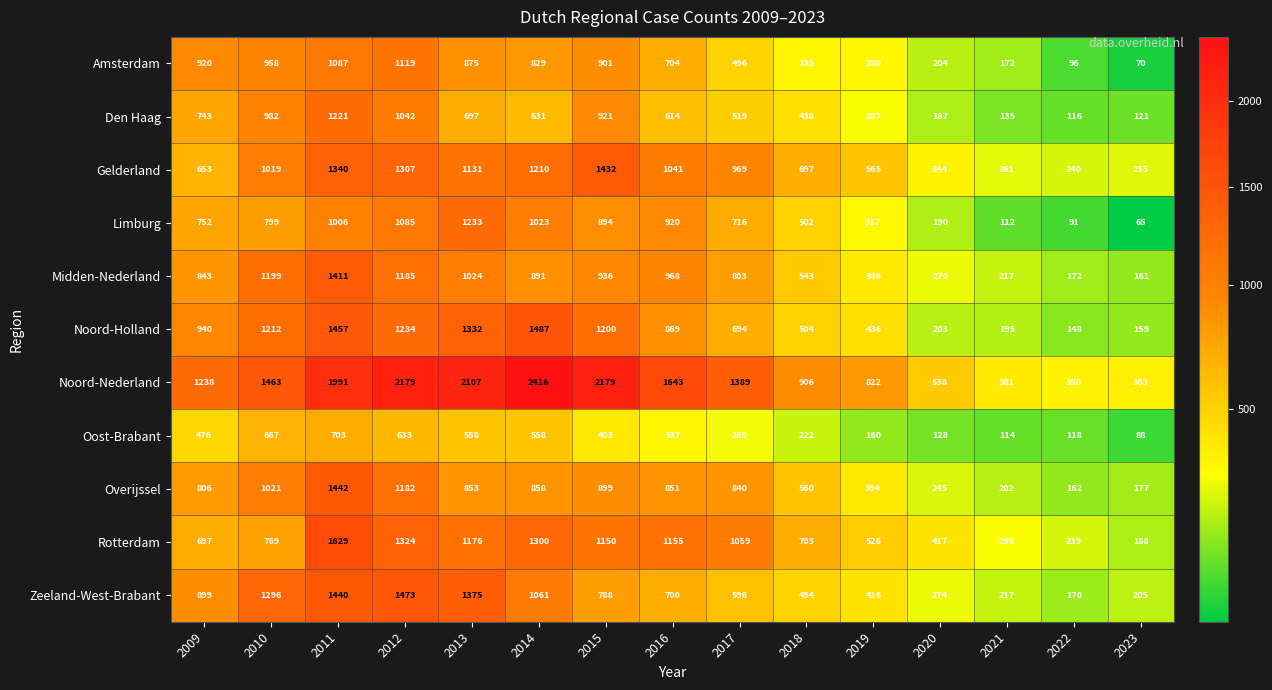

What is the average value of the Rotterdam series?

842